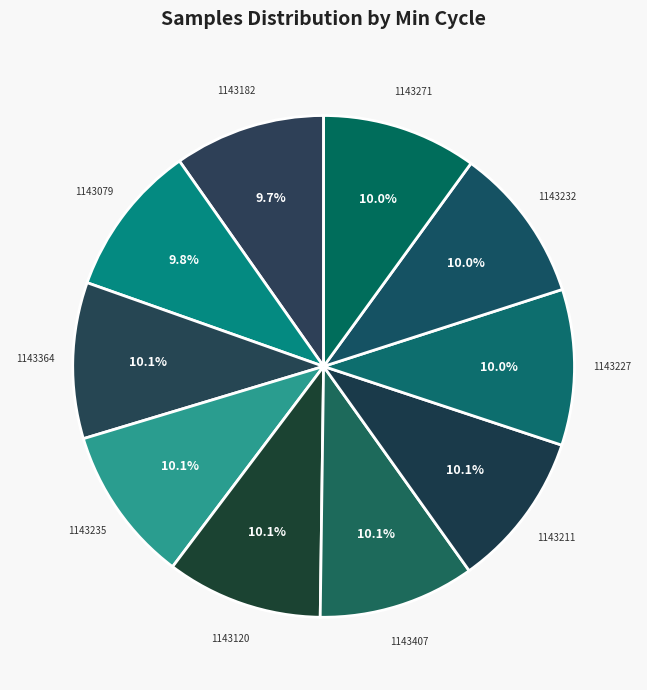

To the nearest percent, what portion does 1143227 represent?

10%